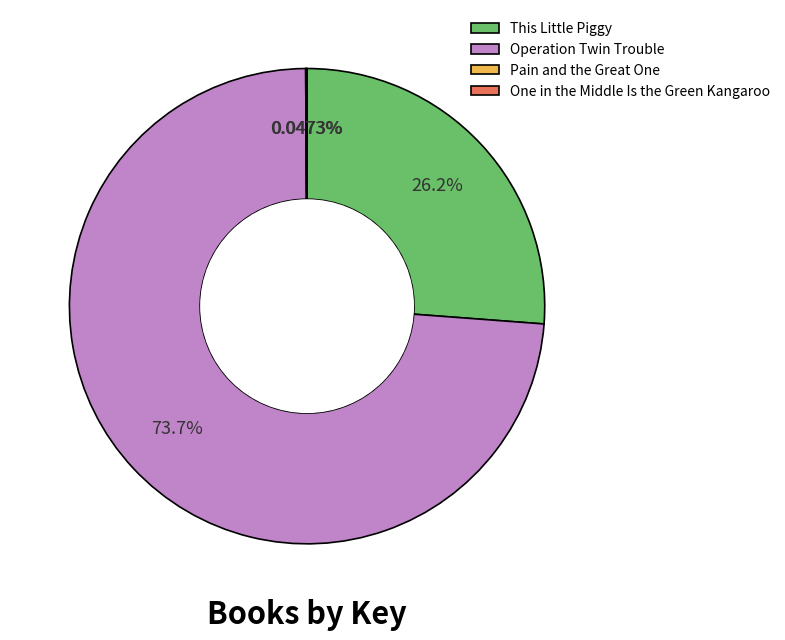

Is This Little Piggy the majority of the pie?

No